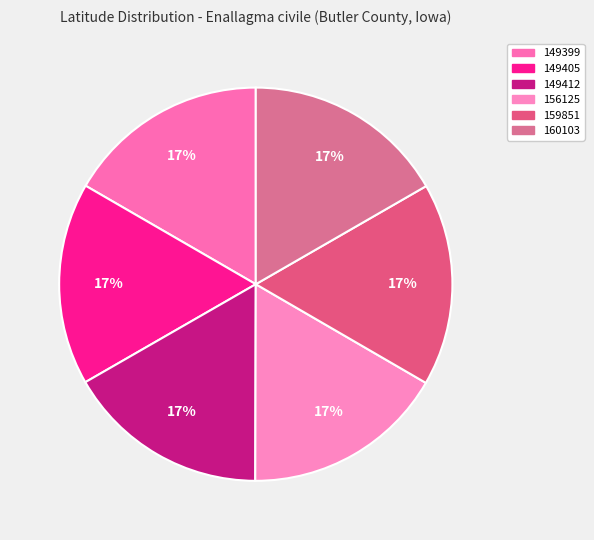

What percentage is NOT represented by 159851?

83.3%